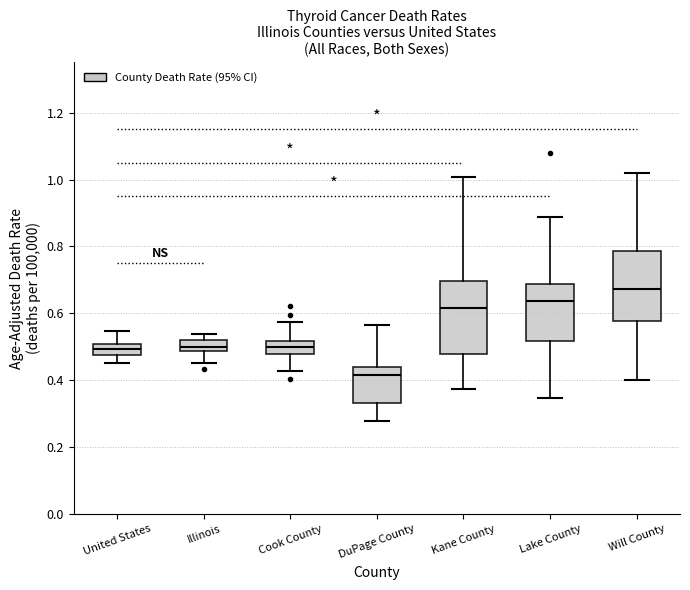

Where is the upper edge of the box for Kane County on the y-axis? The values are not printed on the chart, so give them approximately, as read against the axis.

0.70